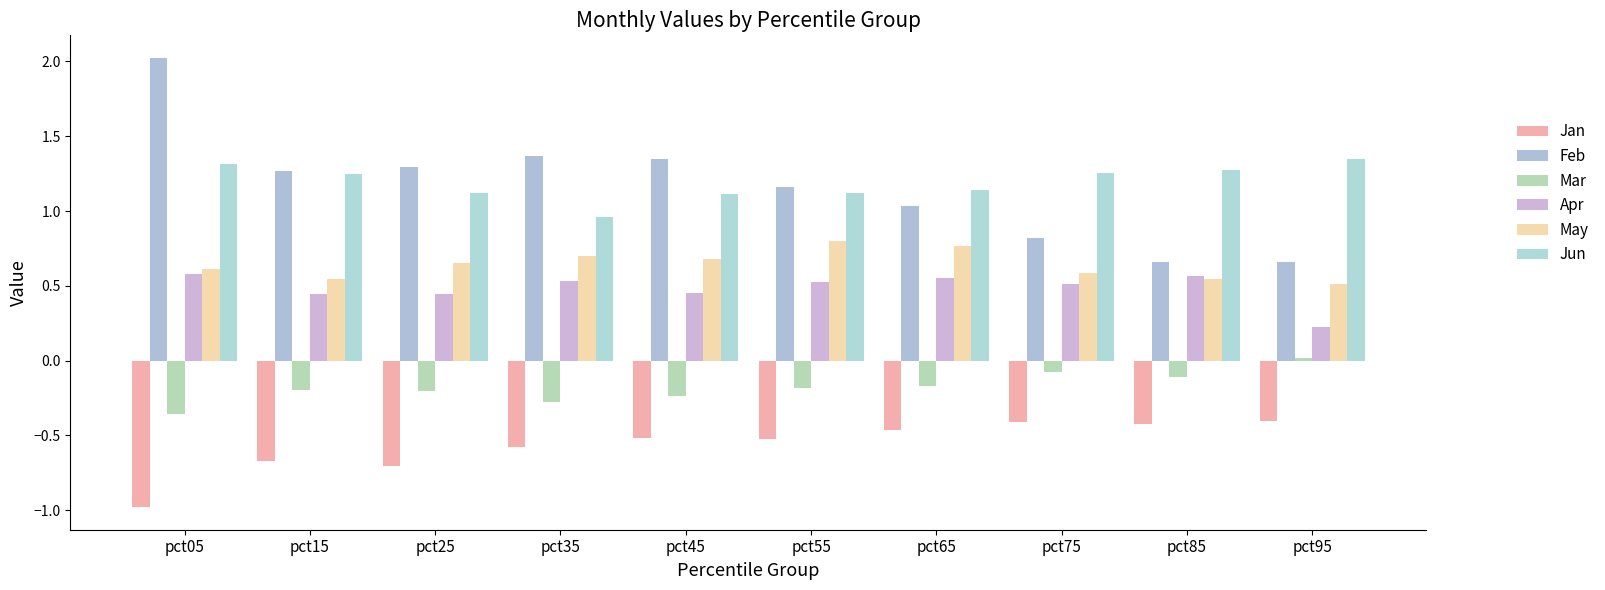

True or false: Jan has a value of -0.4 at pct25.

False